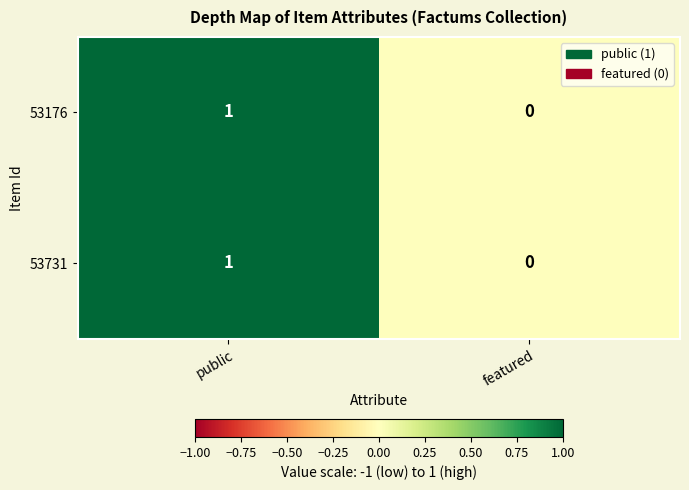

Rank the categories by 53731 value from lowest to highest.

featured, public